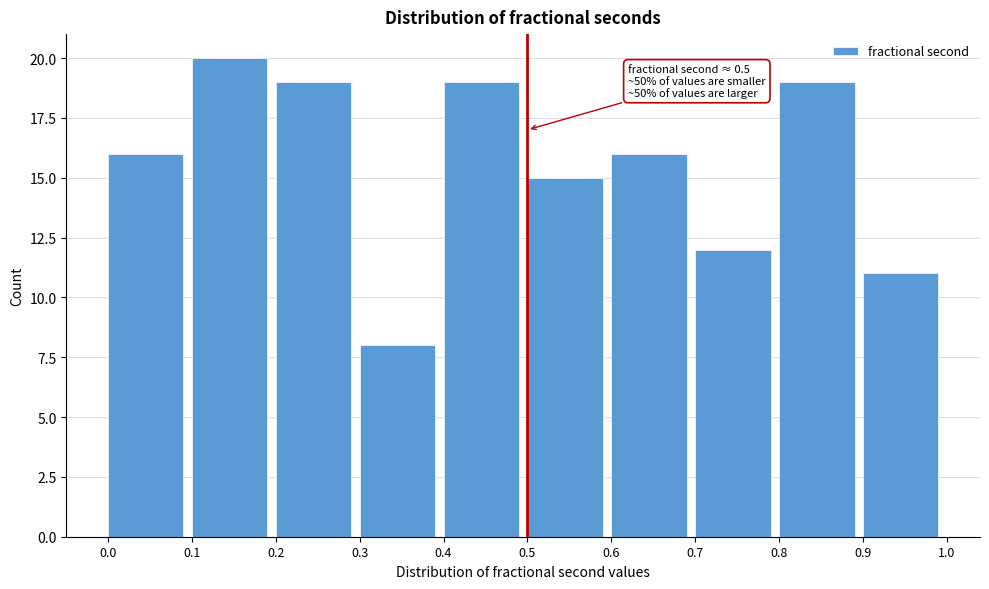

Over which range of the x-axis is the bar tallest?

0.1 to 0.2